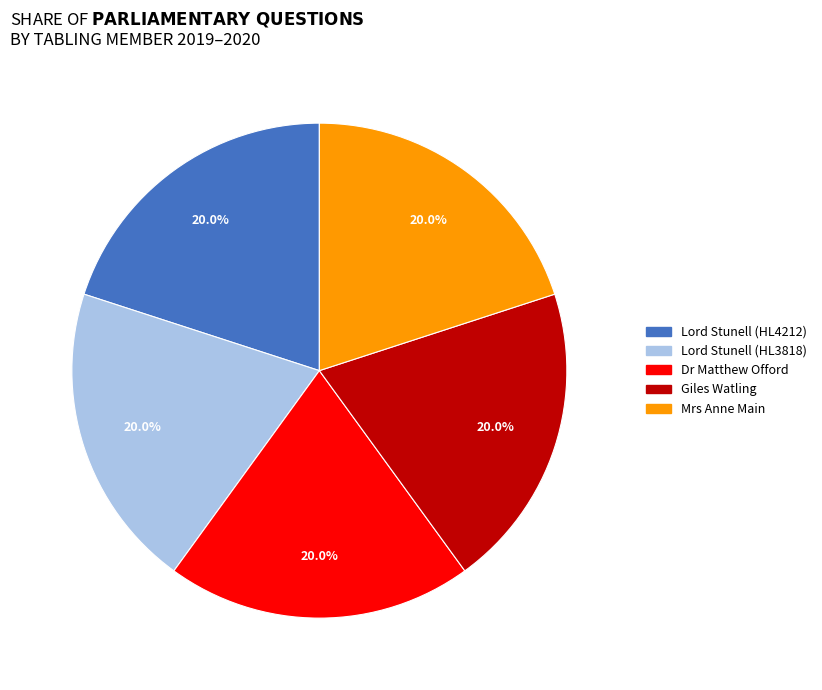

Is there a majority slice in this chart?

No